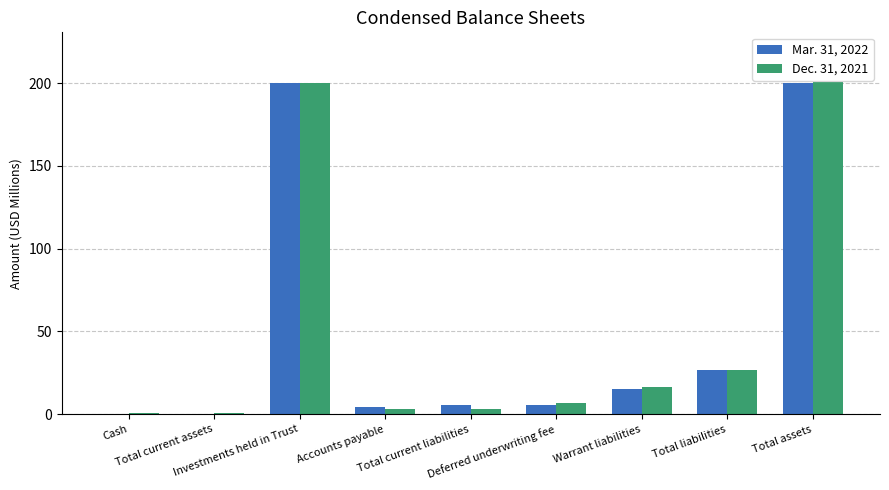

What is the maximum value for Mar. 31, 2022?

200.1